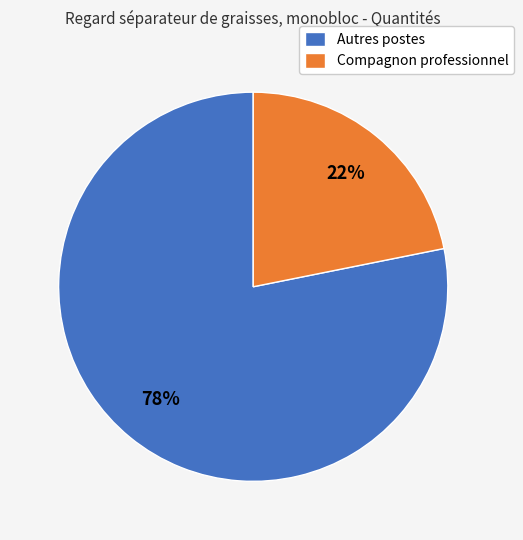

Count the number of slices in the pie.

2